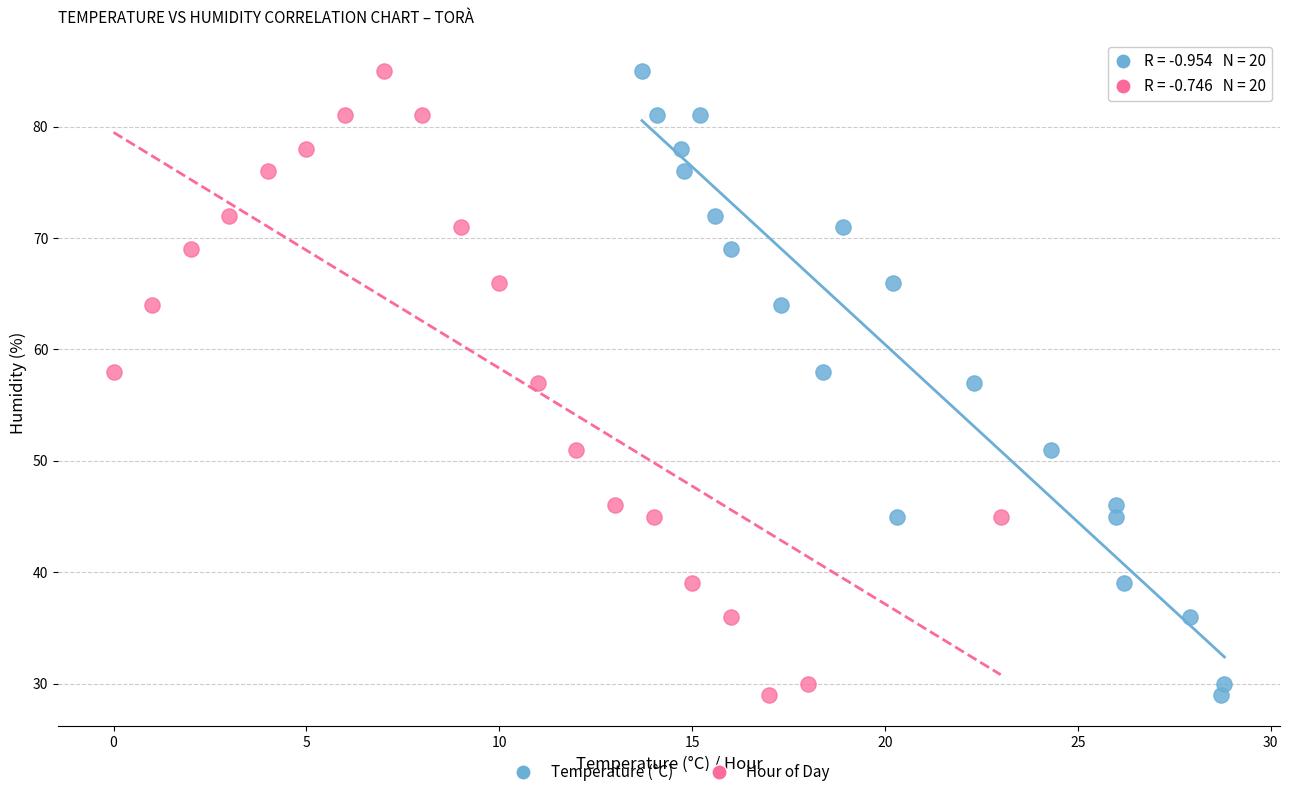

What are all the series names shown in the legend?

Temperature (°C), Hour of Day